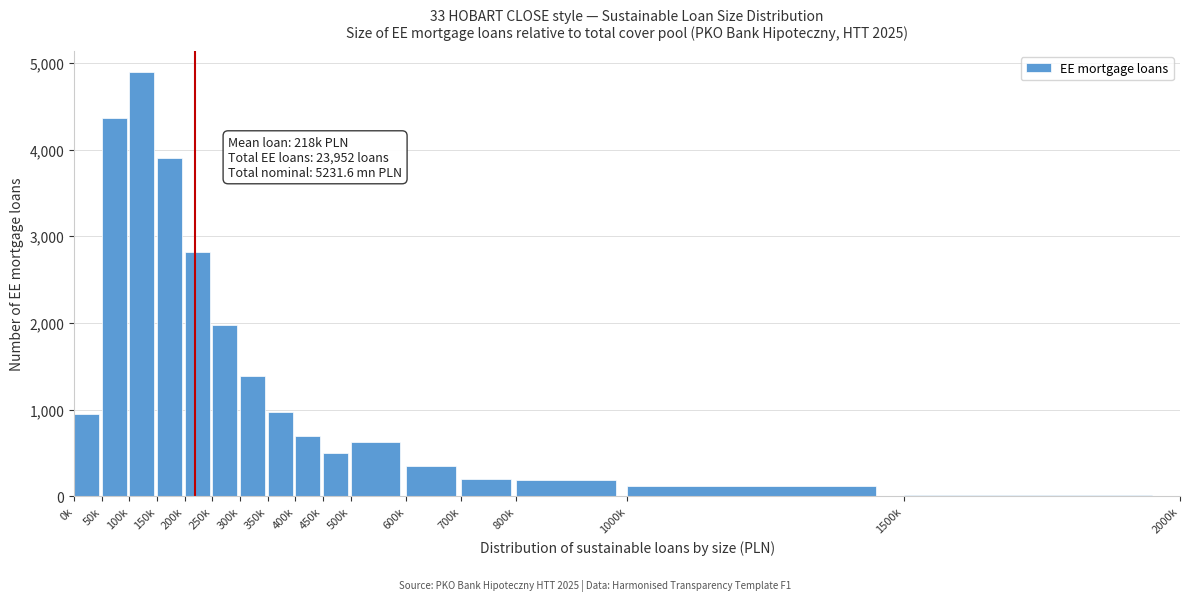

Between 0k and 500k, which is larger?

0k